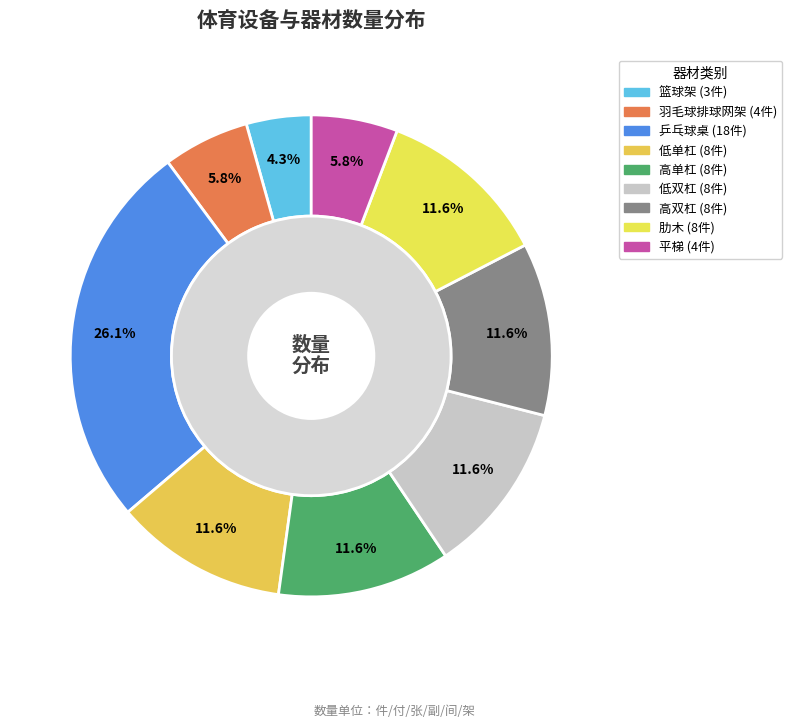

To the nearest percent, what is the difference between the largest and smallest slice percentages?

22%